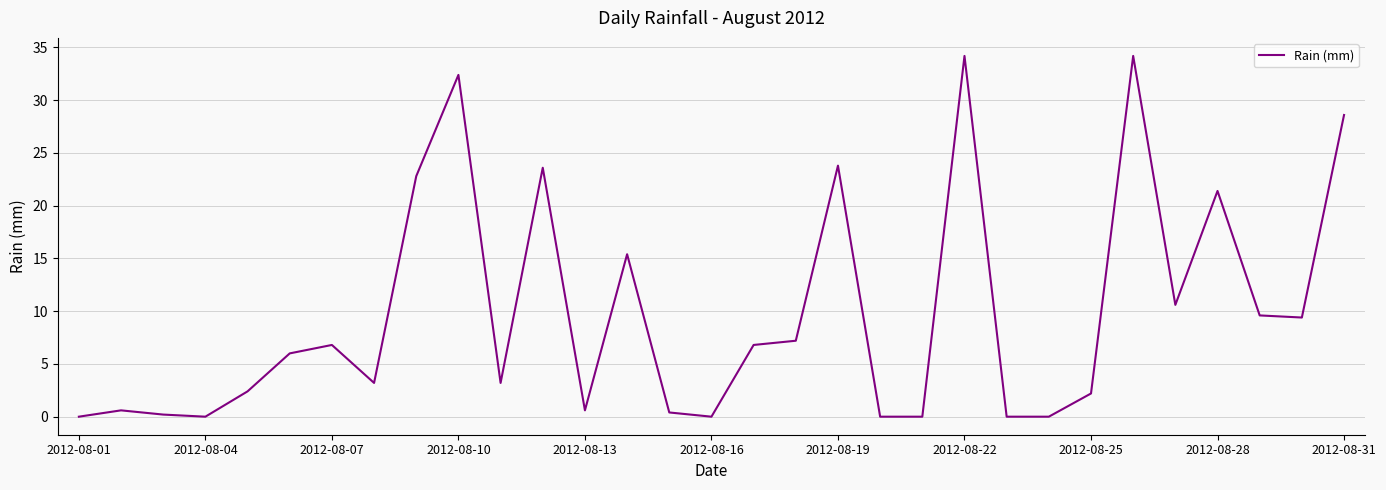

Does the chart have visible grid lines?

Yes